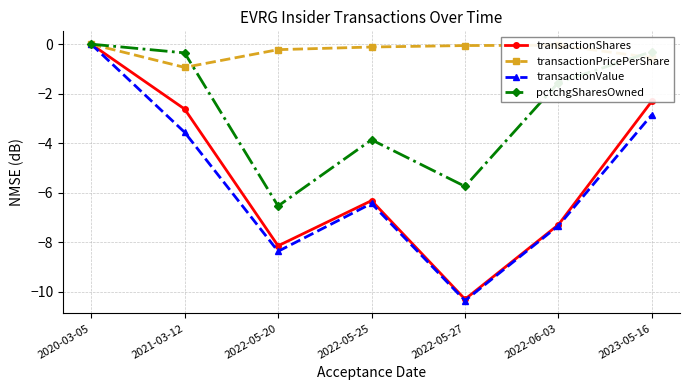

Which series has the largest range (max minus min)?

transactionValue